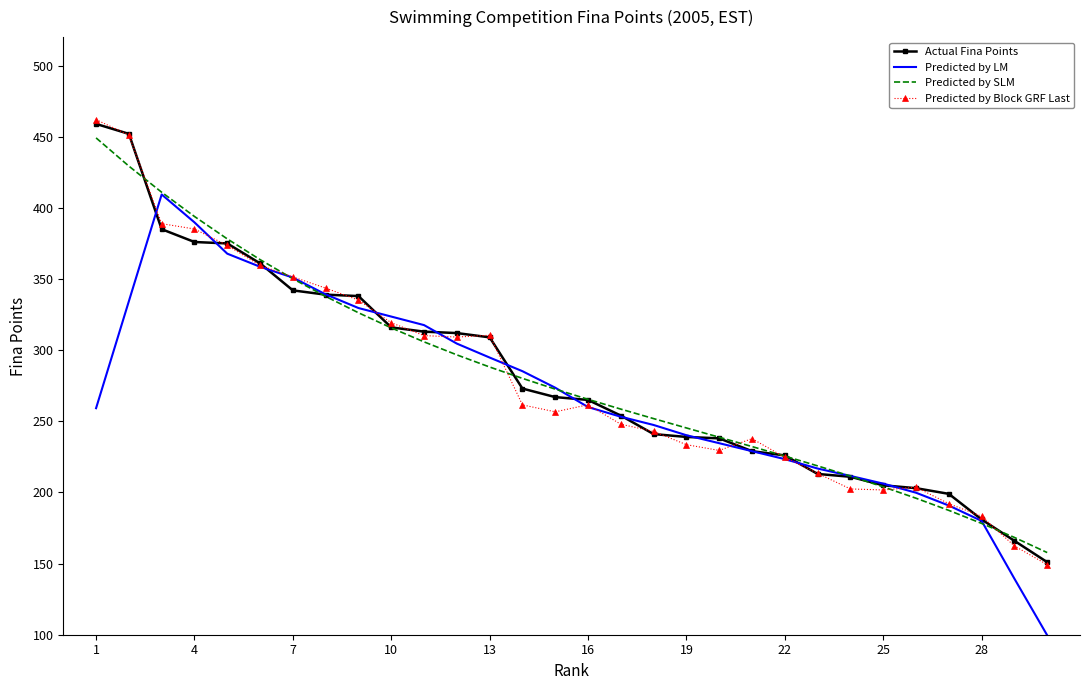

What is the highest value of the Predicted by Block GRF Last series?

462.0